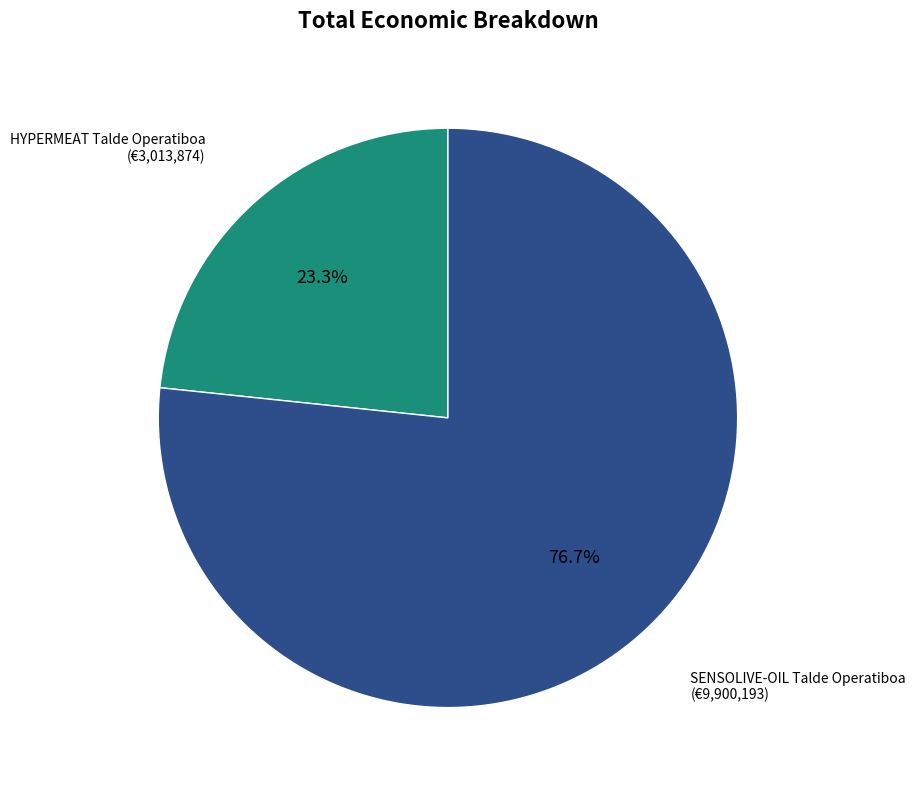

Is there a majority slice in this chart?

Yes